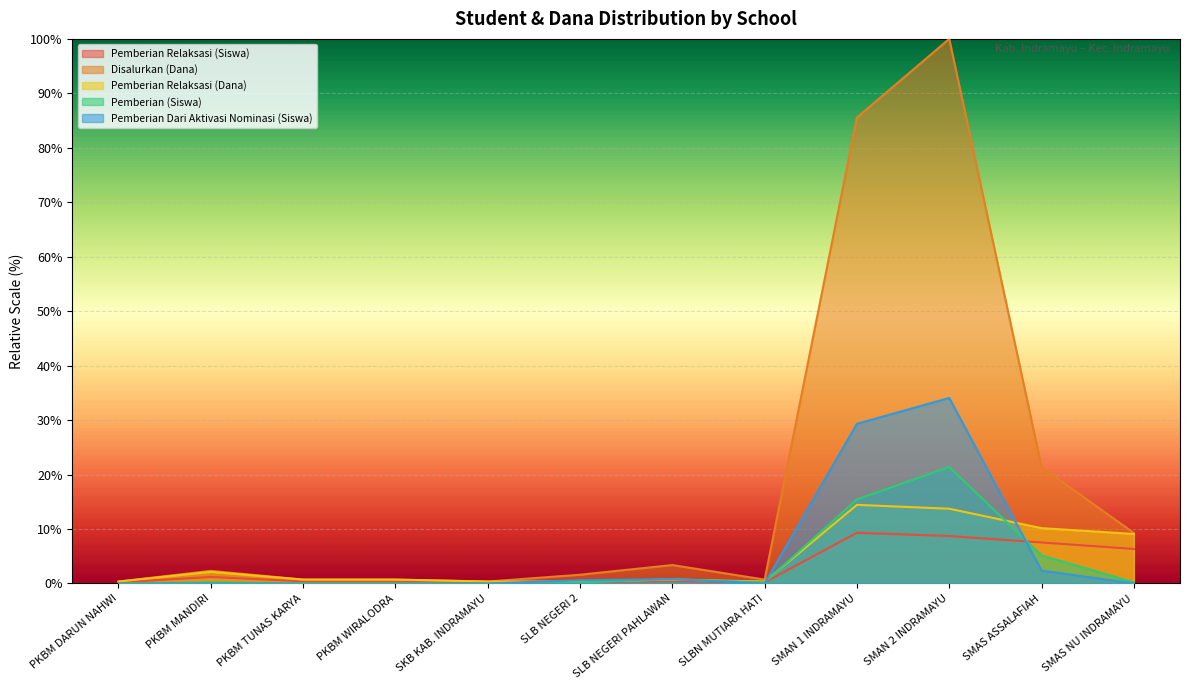

Is it true that Pemberian (Siswa) equals 25.1 at SMAN 1 INDRAMAYU?

False